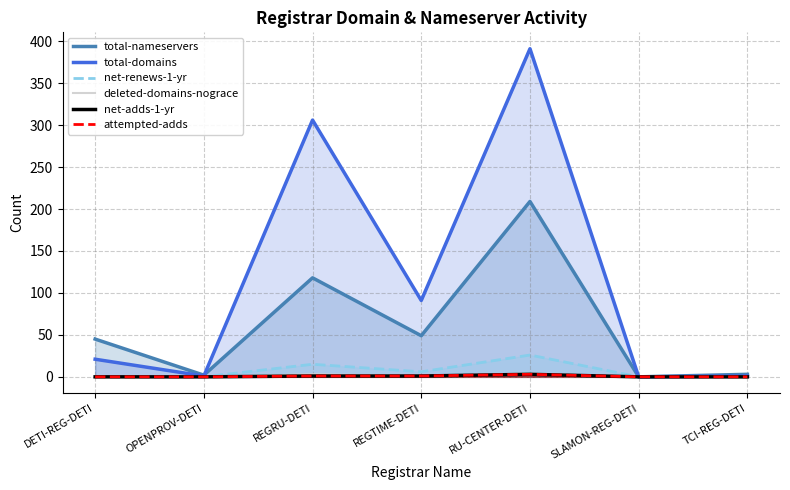

What are all the series names shown in the legend?

total-nameservers, total-domains, net-renews-1-yr, deleted-domains-nograce, net-adds-1-yr, attempted-adds